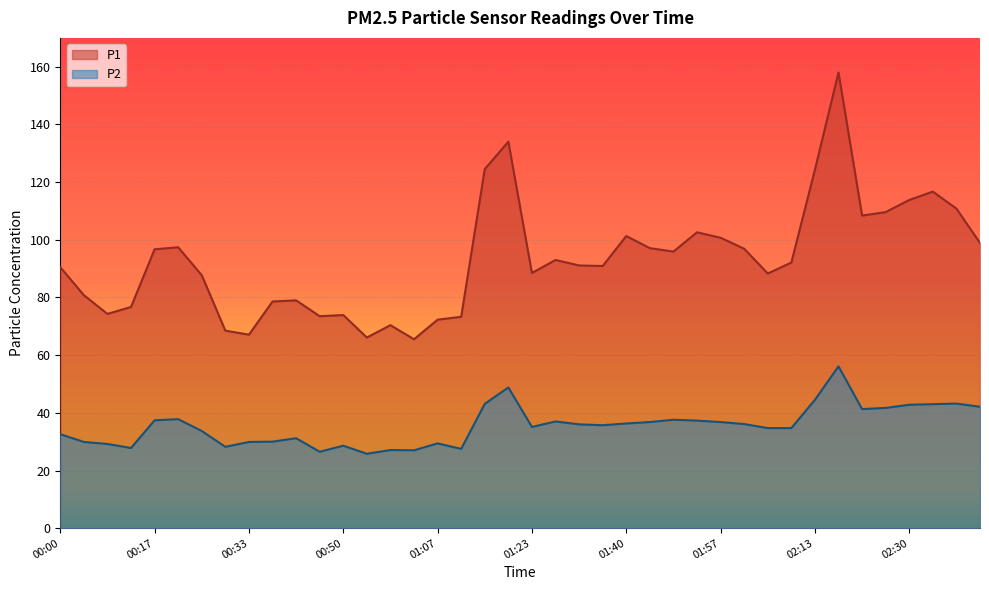

At which label does P2 first exceed 36?

00:17